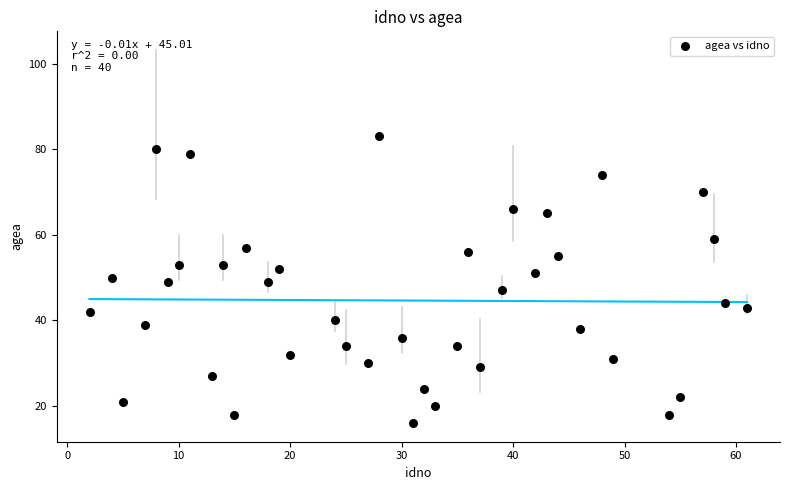

What is the range of X values (max minus min)?

59